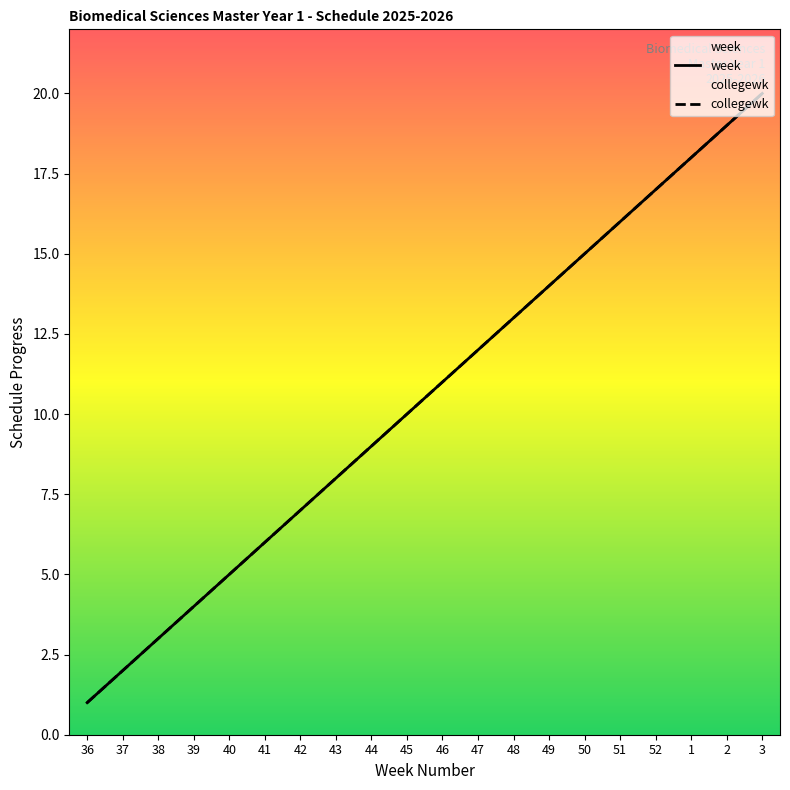

What is the label of the 10th point from the left?

45